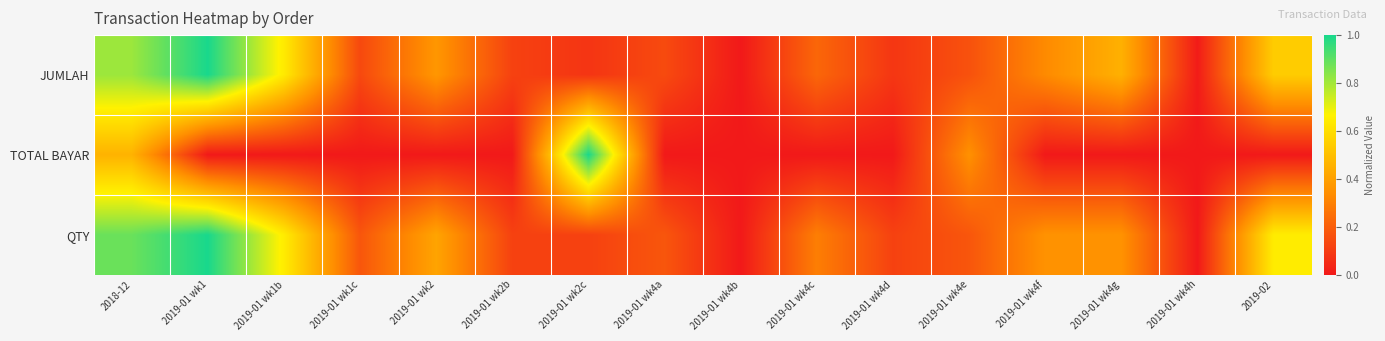

What is the spread (max minus min) of values at 2018-12?

0.4